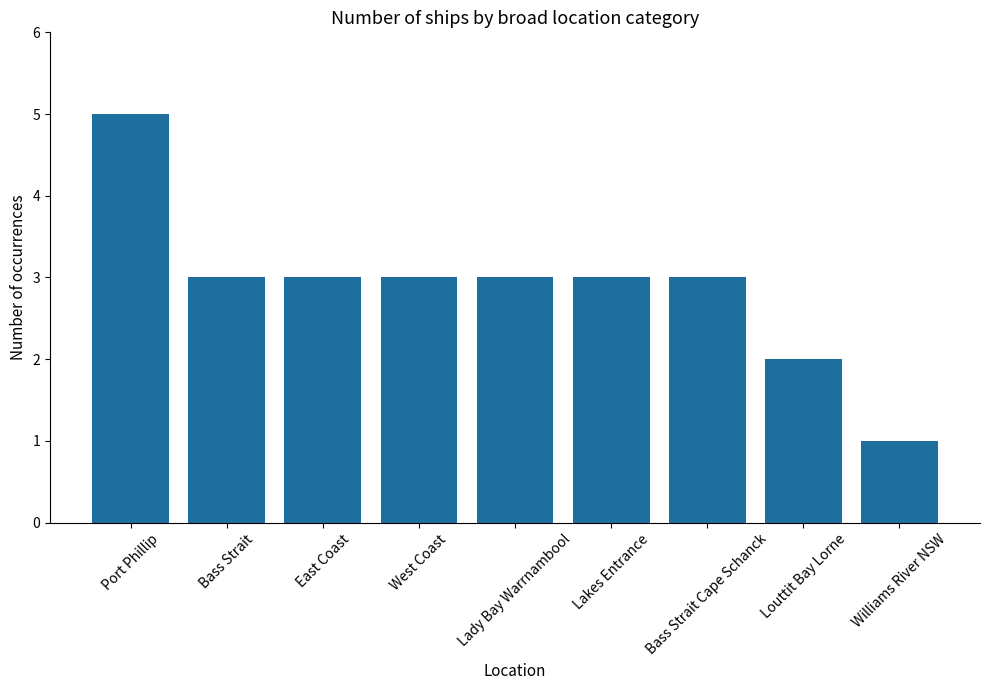

Reading right to left, what are all the values shown in this chart?

1	2	3	3	3	3	3	3	5